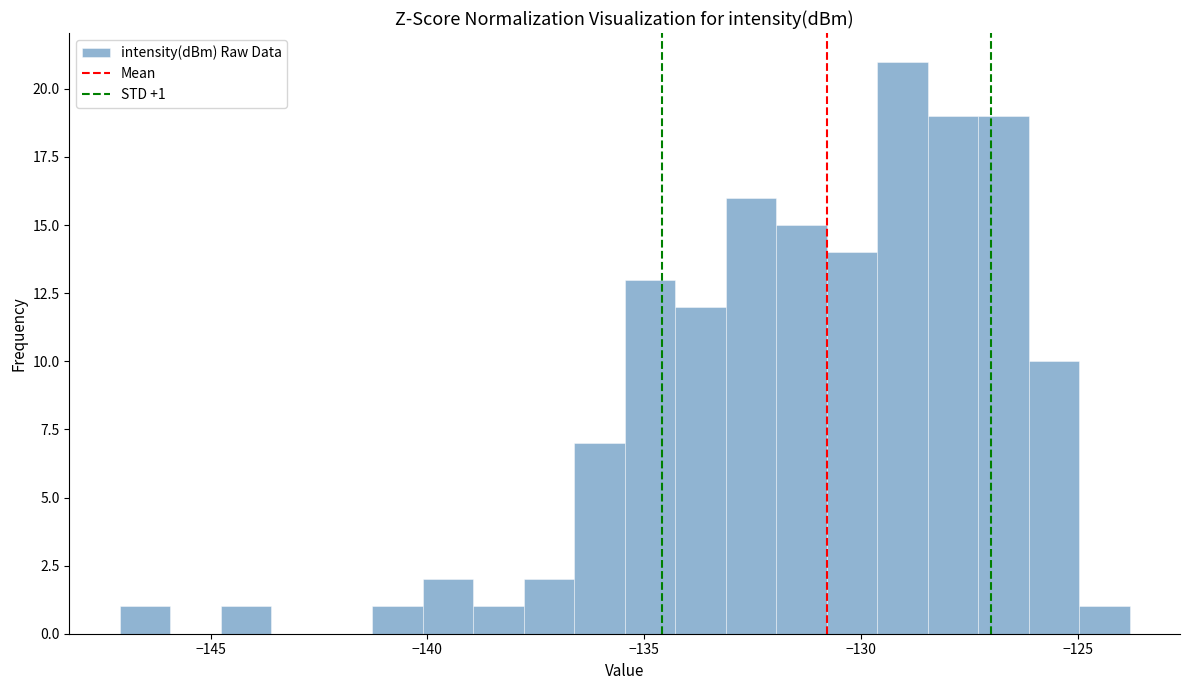

Read against the x-axis, roughly where is the centre of the tallest bar?

-129.0